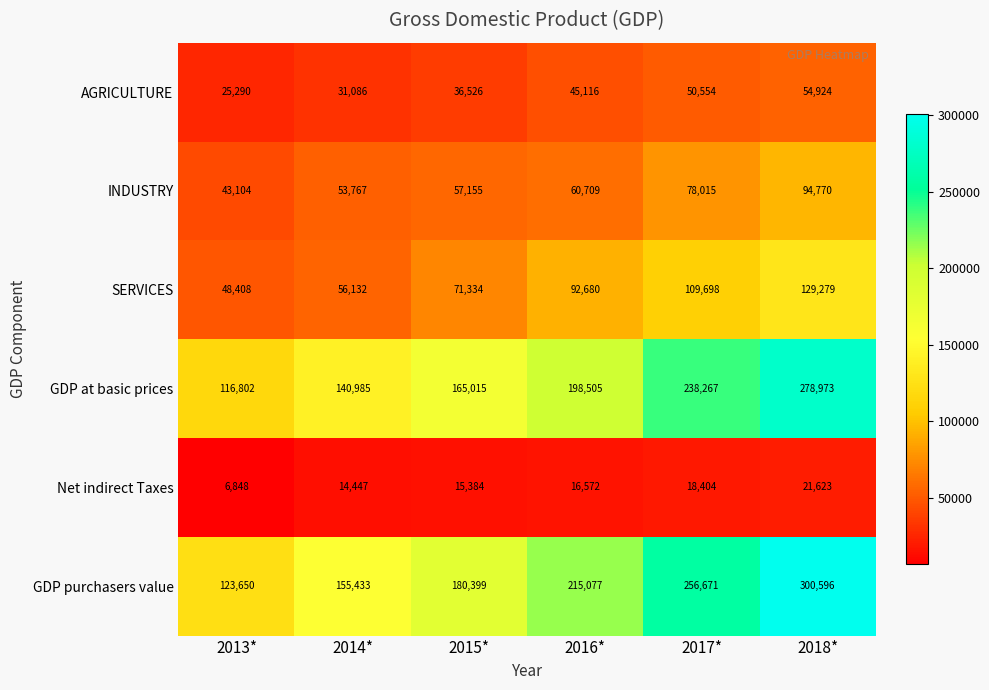

What is the difference between the highest and lowest values at 2018*?

278973